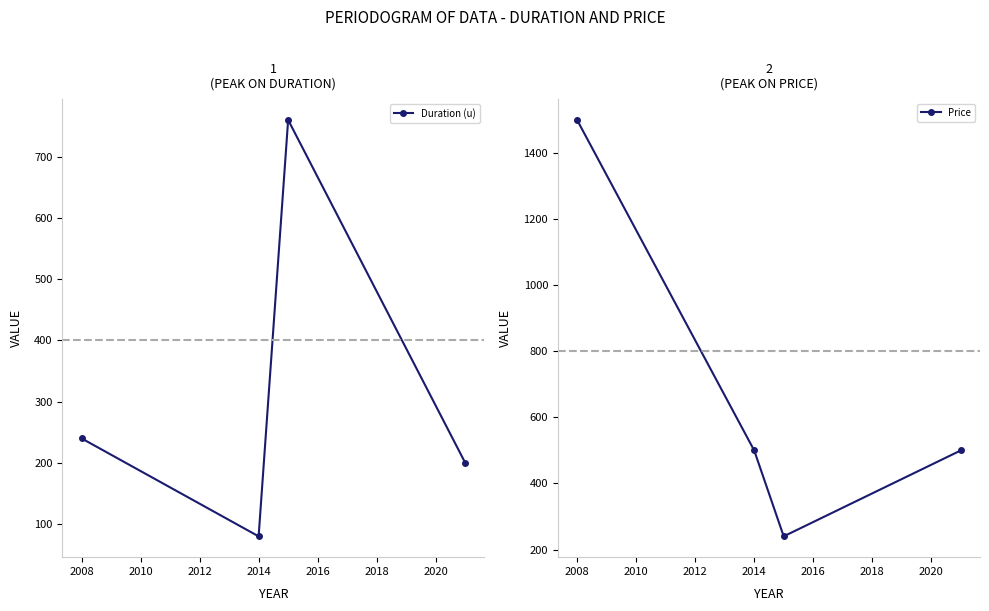

What is the highest value of the Duration (u) series?

760